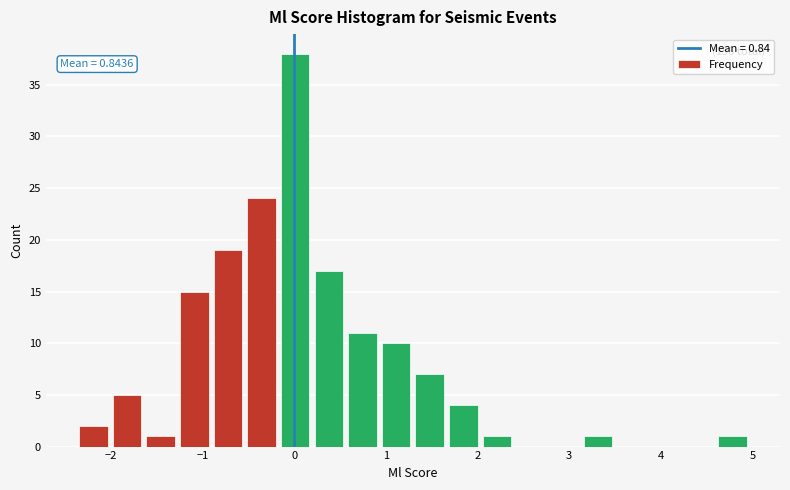

Read against the x-axis, roughly where is the centre of the tallest bar?

0.0